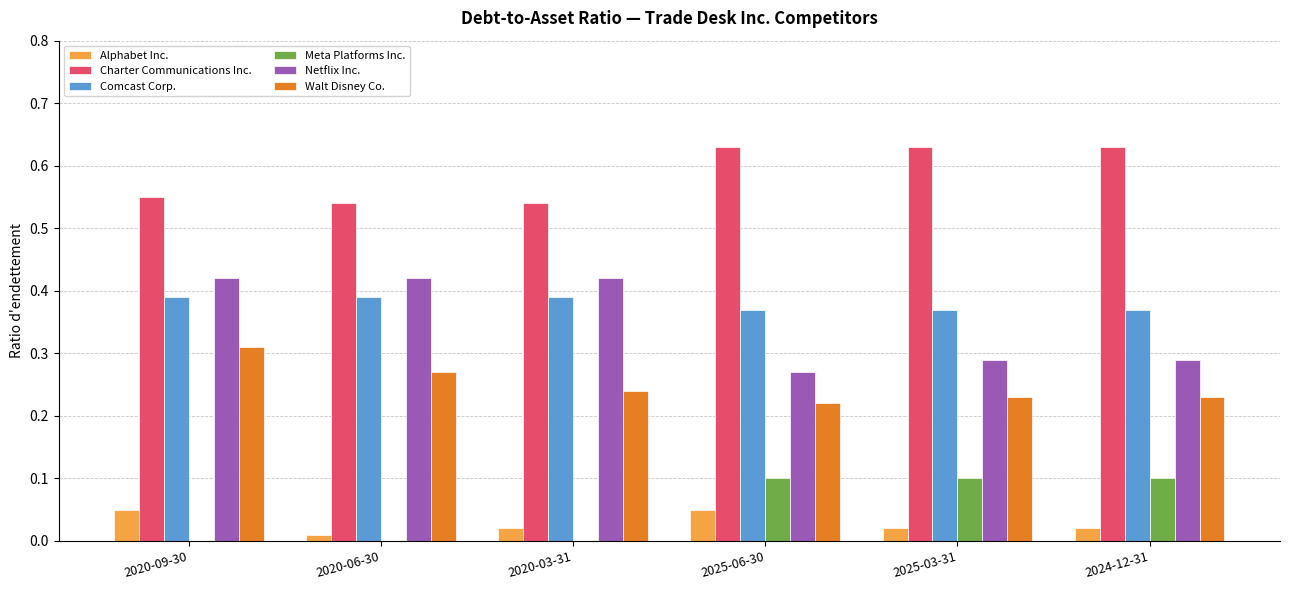

Which series has the widest spread of values?

Netflix Inc.